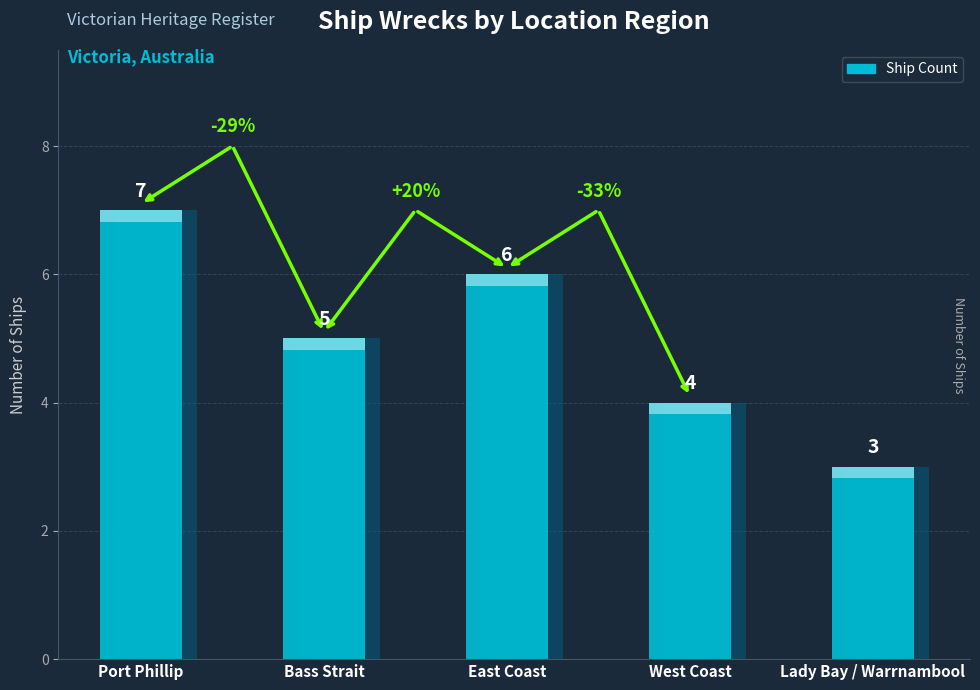

What is the label of the 2nd bar from the left?

Bass Strait